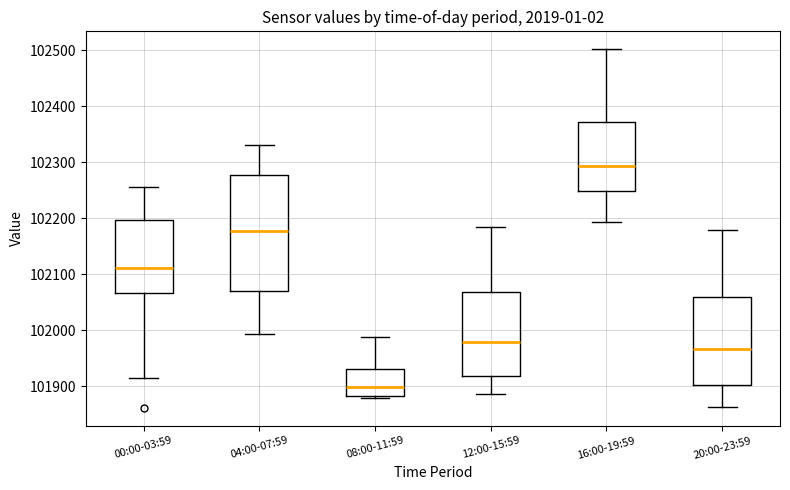

Reading left to right, read every box against the y-axis: the position of its median line, the range the box covers, and the ends of its whiskers. The values are not printed on the chart, so give them approximately, as read against the axis.

00:00-03:59: median 102110, box 102070 to 102200, whiskers 101920 to 102260
04:00-07:59: median 102180, box 102070 to 102280, whiskers 101990 to 102330
08:00-11:59: median 101900, box 101880 to 101930, whiskers 101880 (just below the box's lower edge) to 101990
12:00-15:59: median 101980, box 101920 to 102070, whiskers 101890 to 102180
16:00-19:59: median 102290, box 102250 to 102370, whiskers 102190 to 102500
20:00-23:59: median 101970, box 101900 to 102060, whiskers 101860 to 102180